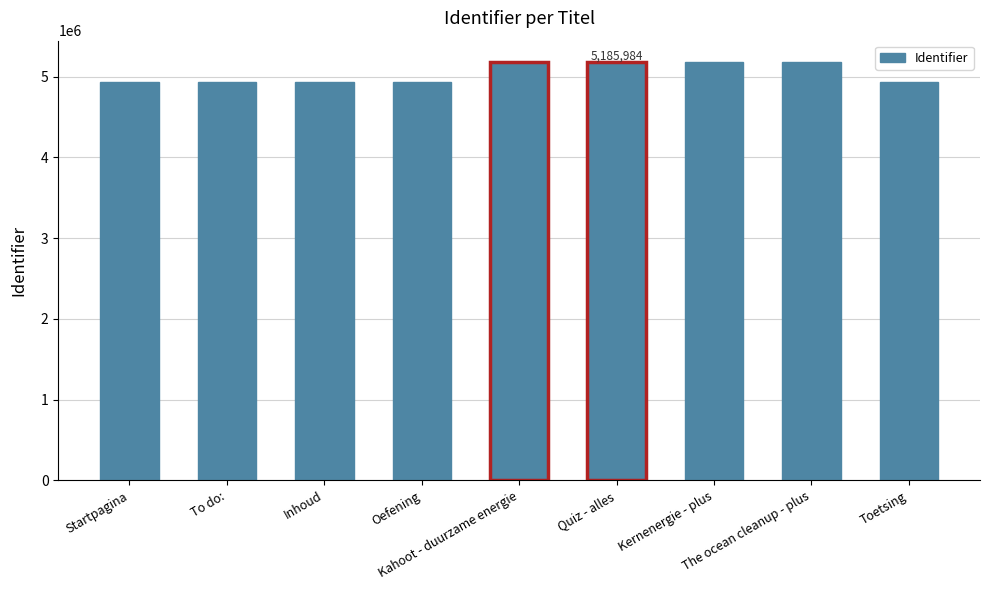

What is the label of the 7th bar from the left?

Kernenergie - plus